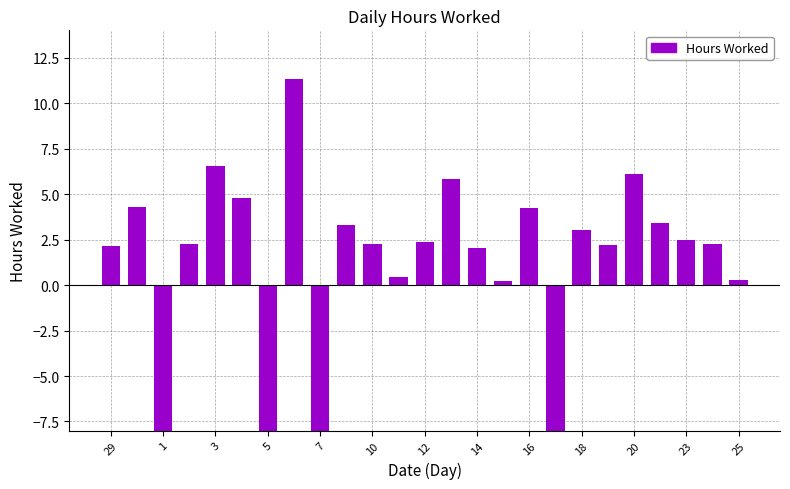

The chart shows a value of 7.2 at 10. True or false?

False